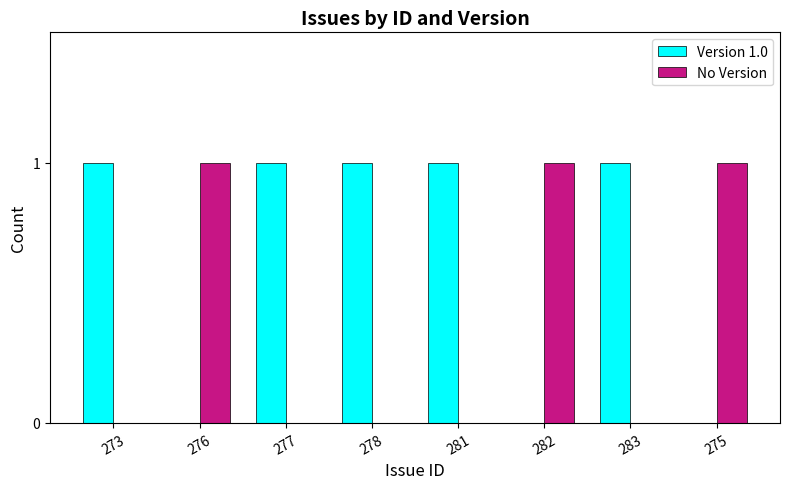

Which series has the largest total across all categories?

Version 1.0